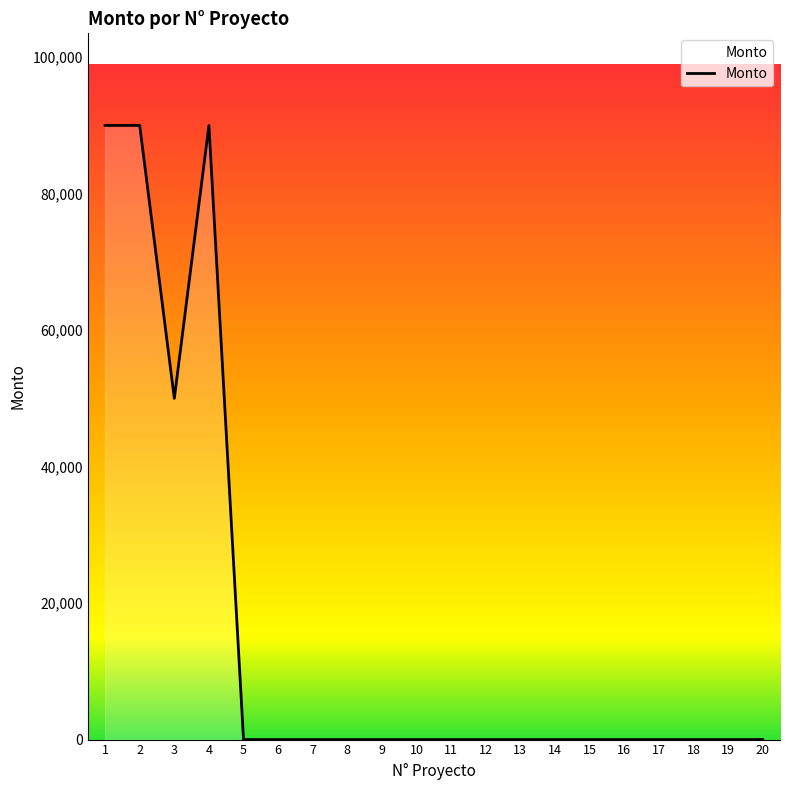

What is the greatest value displayed?

90000